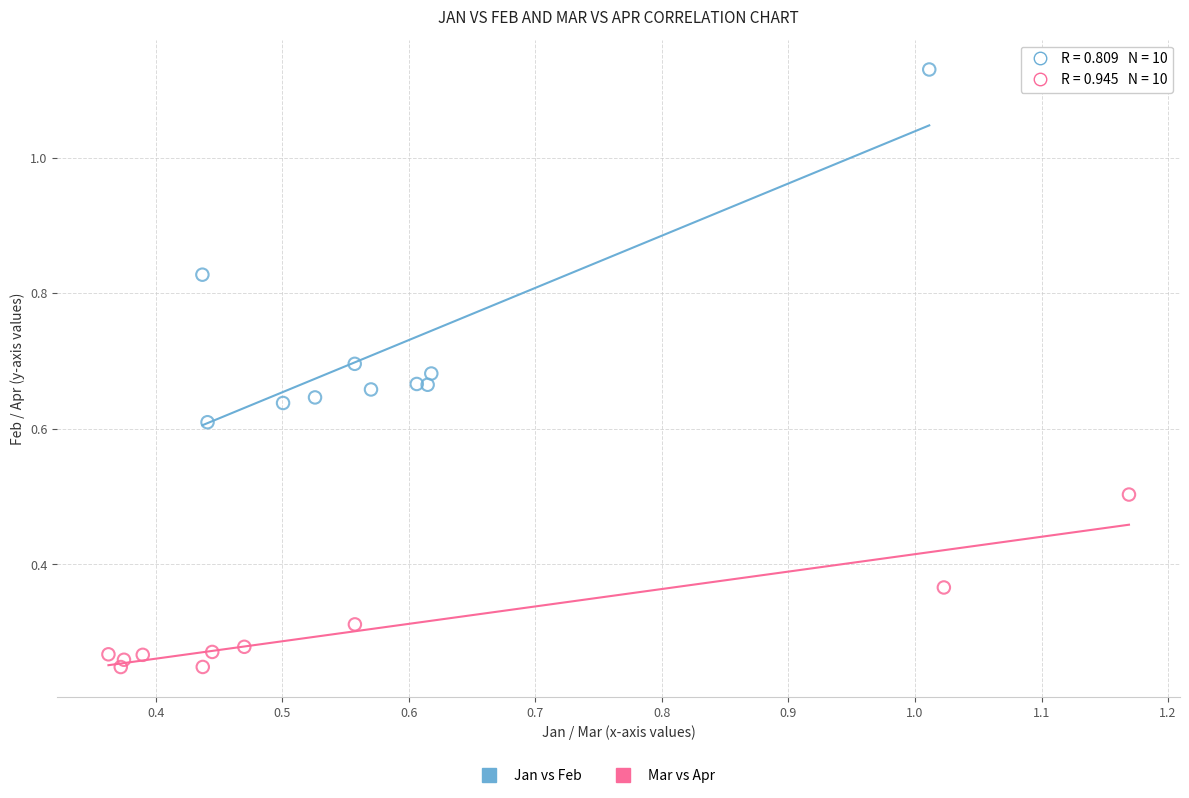

Which series has the widest spread of Y values?

Jan vs Feb